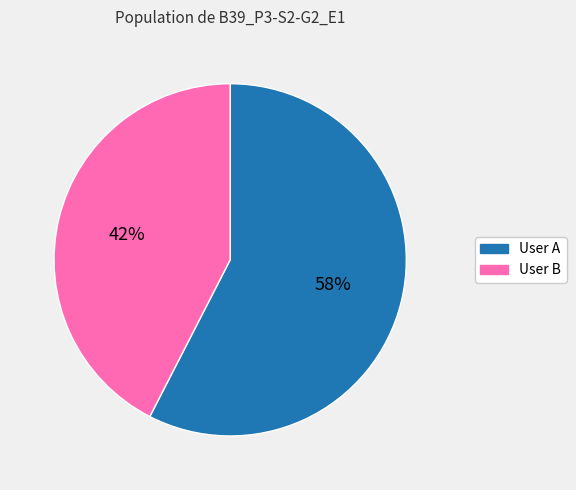

The User B slice represents 56% of the pie. True or false?

False